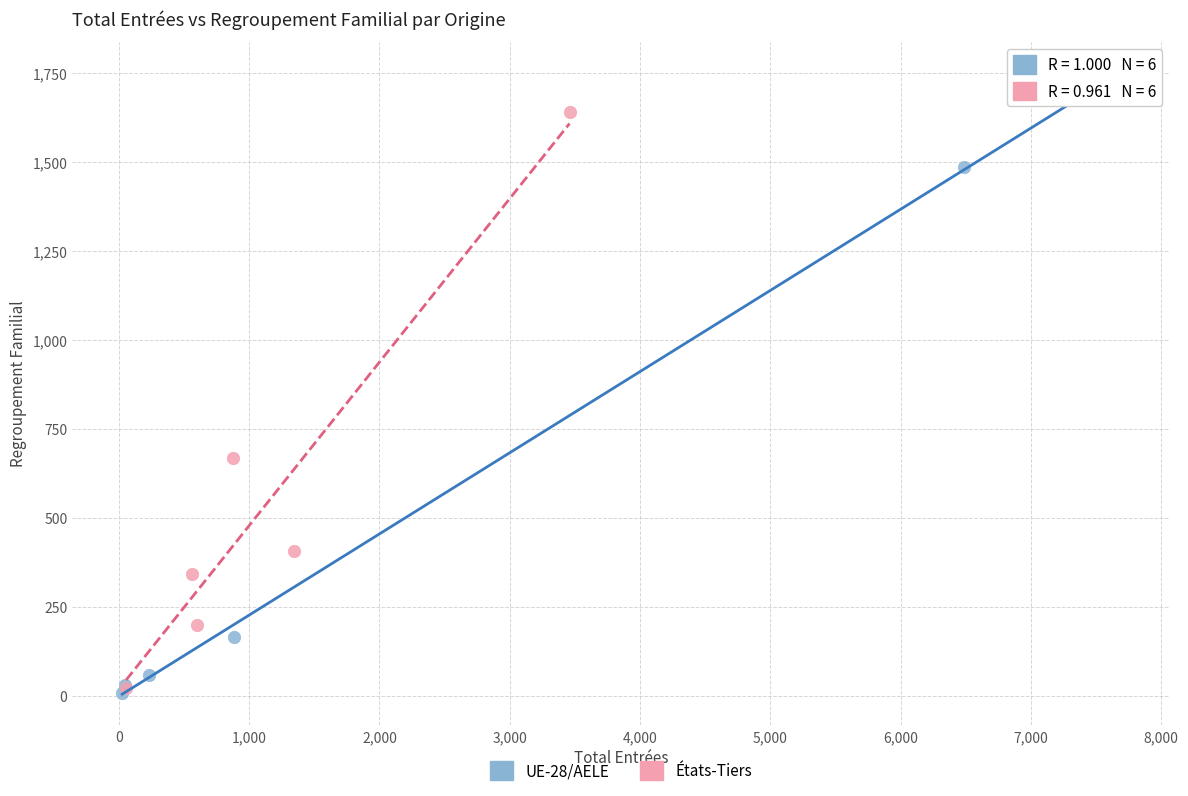

Which series contains the highest Y value?

UE-28/AELE